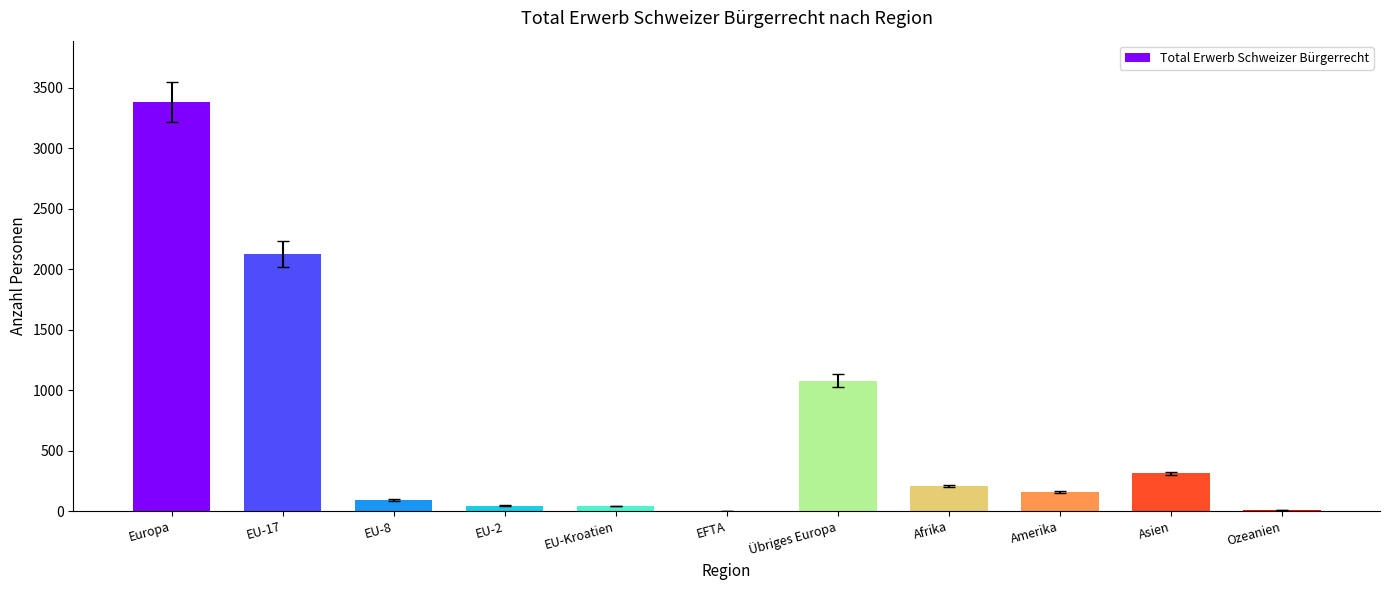

Between EU-17 and EU-8, which is larger?

EU-17